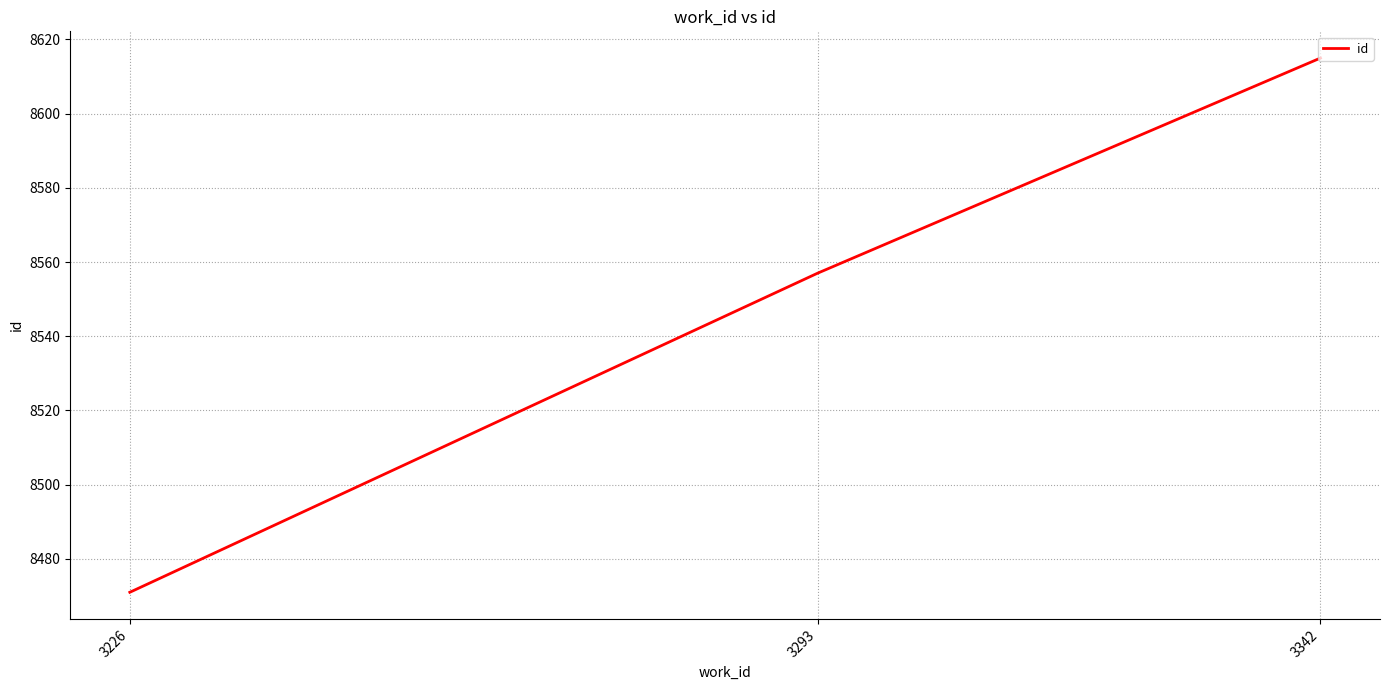

The value at 3226 is 3745. True or false?

False